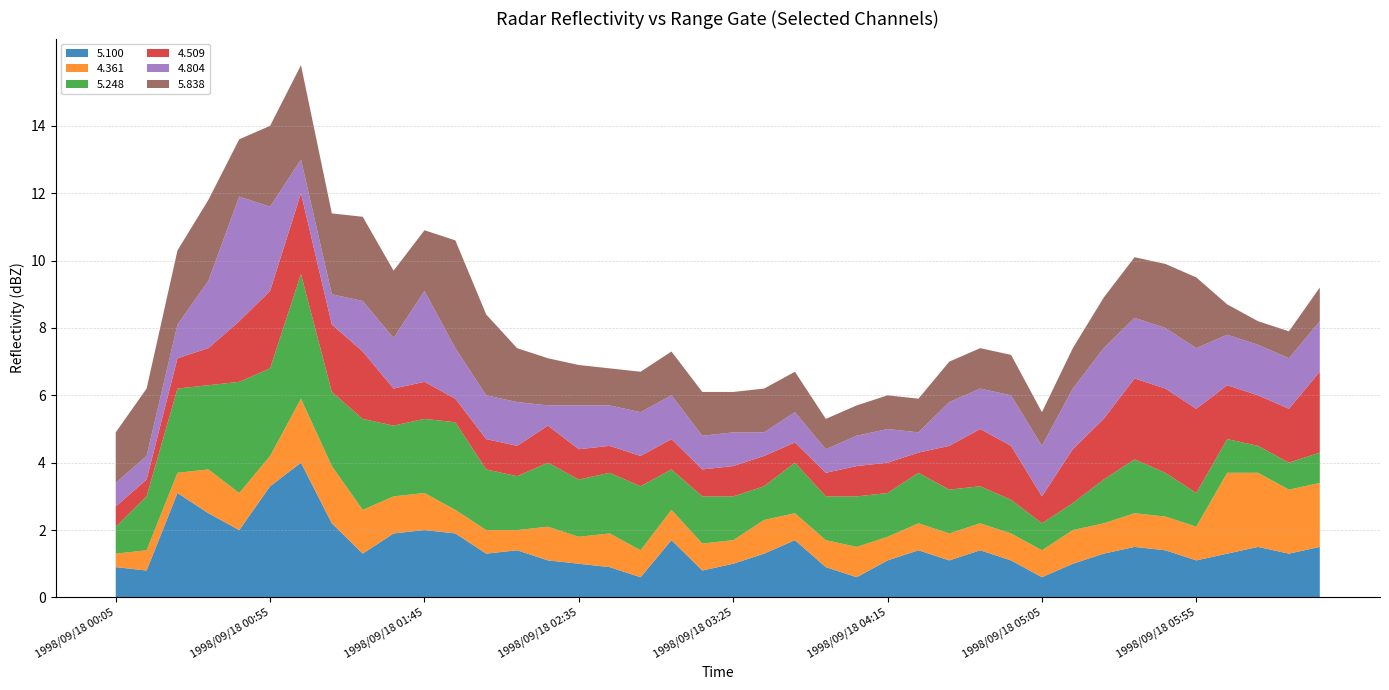

Reading left to right, extract all data points from this chart.

5.100: 0.9	0.8	3.1	2.5	2.0	3.3	4.0	2.2	1.3	1.9	2.0	1.9	1.3	1.4	1.1	1.0	0.9	0.6	1.7	0.8	1.0	1.3	1.7	0.9	0.6	1.1	1.4	1.1	1.4	1.1	0.6	1.0	1.3	1.5	1.4	1.1	1.3	1.5	1.3	1.5
4.361: 0.4	0.6	0.6	1.3	1.1	0.9	1.9	1.7	1.3	1.1	1.1	0.7	0.7	0.6	1.0	0.8	1.0	0.8	0.9	0.8	0.7	1.0	0.8	0.8	0.9	0.7	0.8	0.8	0.8	0.8	0.8	1.0	0.9	1.0	1.0	1.0	2.4	2.2	1.9	1.9
5.248: 0.8	1.6	2.5	2.5	3.3	2.6	3.7	2.2	2.7	2.1	2.2	2.6	1.8	1.6	1.9	1.7	1.8	1.9	1.2	1.4	1.3	1.0	1.5	1.3	1.5	1.3	1.5	1.3	1.1	1.0	0.8	0.8	1.3	1.6	1.3	1.0	1.0	0.8	0.8	0.9
4.509: 0.6	0.5	0.9	1.1	1.8	2.3	2.4	2.0	2.0	1.1	1.1	0.7	0.9	0.9	1.1	0.9	0.8	0.9	0.9	0.8	0.9	0.9	0.6	0.7	0.9	0.9	0.6	1.3	1.7	1.6	0.8	1.6	1.8	2.4	2.5	2.5	1.6	1.5	1.6	2.4
4.804: 0.7	0.7	1.0	2.0	3.7	2.5	1.0	0.9	1.5	1.5	2.7	1.5	1.3	1.3	0.6	1.3	1.2	1.3	1.3	1.0	1.0	0.7	0.9	0.7	0.9	1.0	0.6	1.3	1.2	1.5	1.5	1.8	2.1	1.8	1.8	1.8	1.5	1.5	1.5	1.5
5.838: 1.5	2.0	2.2	2.4	1.7	2.4	2.8	2.4	2.5	2.0	1.8	3.2	2.4	1.6	1.4	1.2	1.1	1.2	1.3	1.3	1.2	1.3	1.2	0.9	0.9	1.0	1.0	1.2	1.2	1.2	1.0	1.2	1.5	1.8	1.9	2.1	0.9	0.7	0.8	1.0